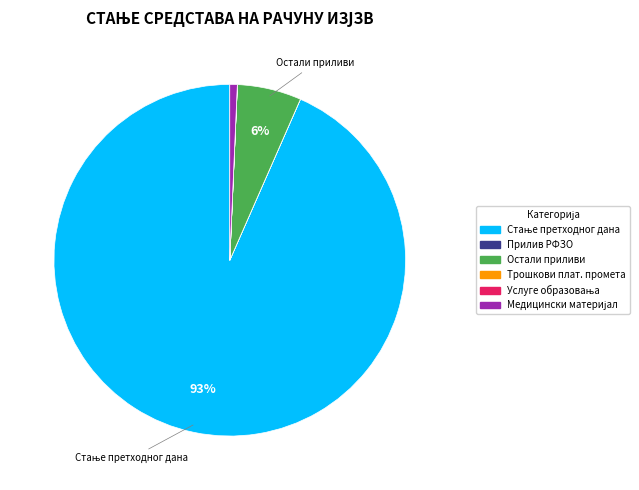

Is there a majority slice in this chart?

Yes